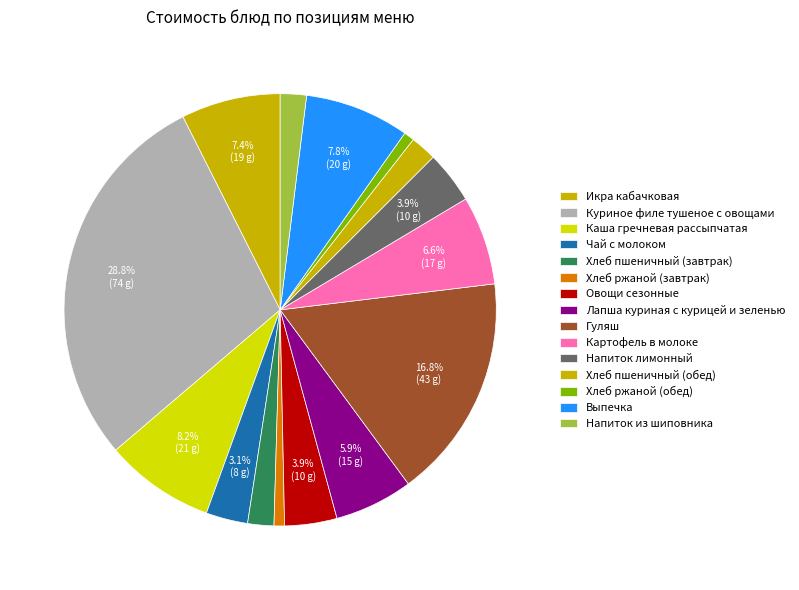

Count the number of slices in the pie.

15